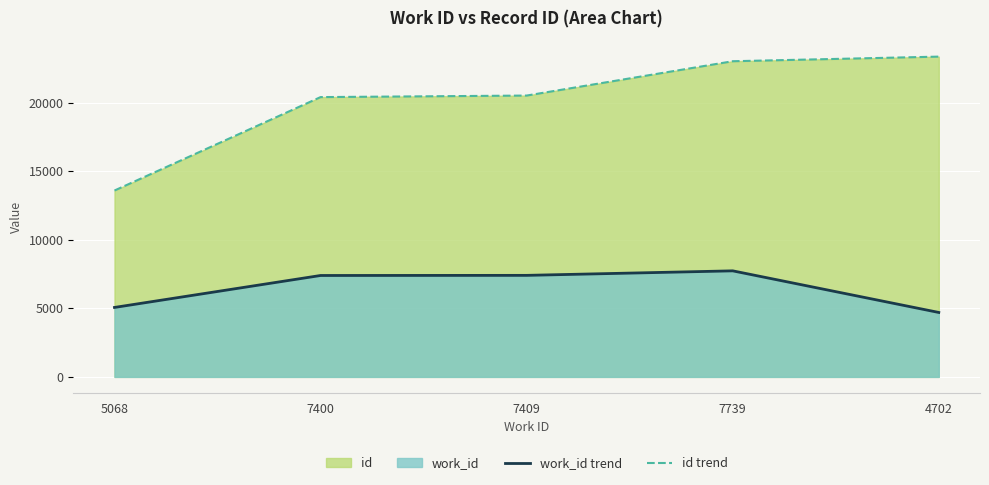

What is the spread (max minus min) of values at 7409?

13121